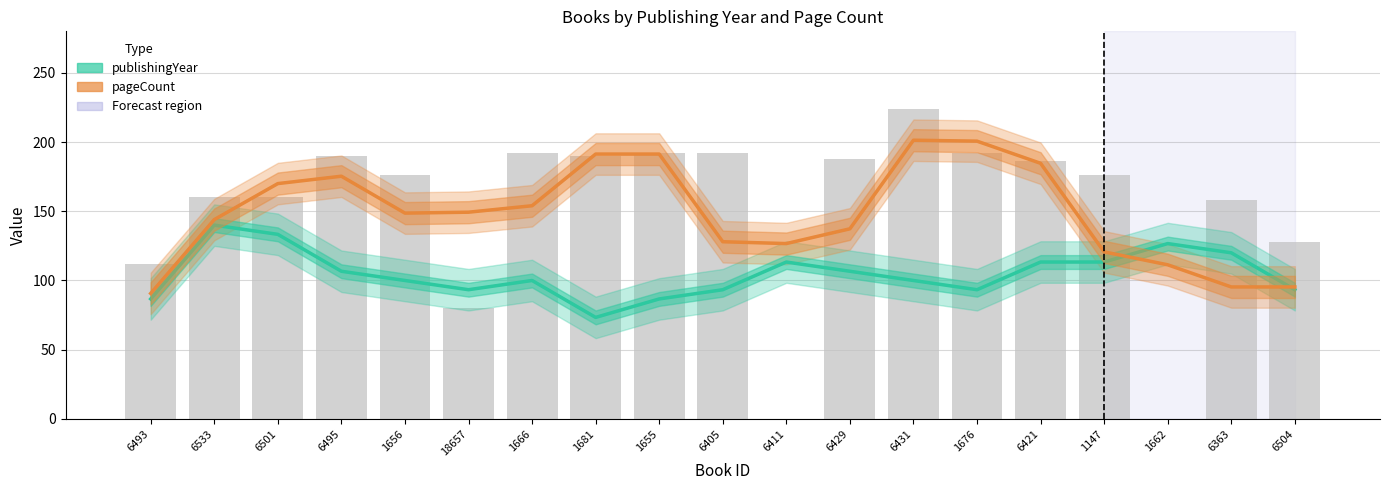

Reading left to right, extract all data points from this chart.

publishingYear (smoothed): 6493=86.7	6533=140.0	6501=133.3	6495=106.7	1656=100.0	18657=93.3	1666=100.0	1681=73.3	1655=86.7	6405=93.3	6411=113.3	6429=106.7	6431=100.0	1676=93.3	6421=113.3	1147=113.3	1662=126.7	6363=120.0	6504=93.3
pageCount (smoothed): 6493=90.7	6533=144.0	6501=170.0	6495=175.3	1656=148.7	18657=149.3	1666=154.0	1681=191.3	1655=191.3	6405=128.0	6411=126.7	6429=137.3	6431=201.3	1676=200.7	6421=184.7	1147=120.7	1662=111.3	6363=95.3	6504=95.3